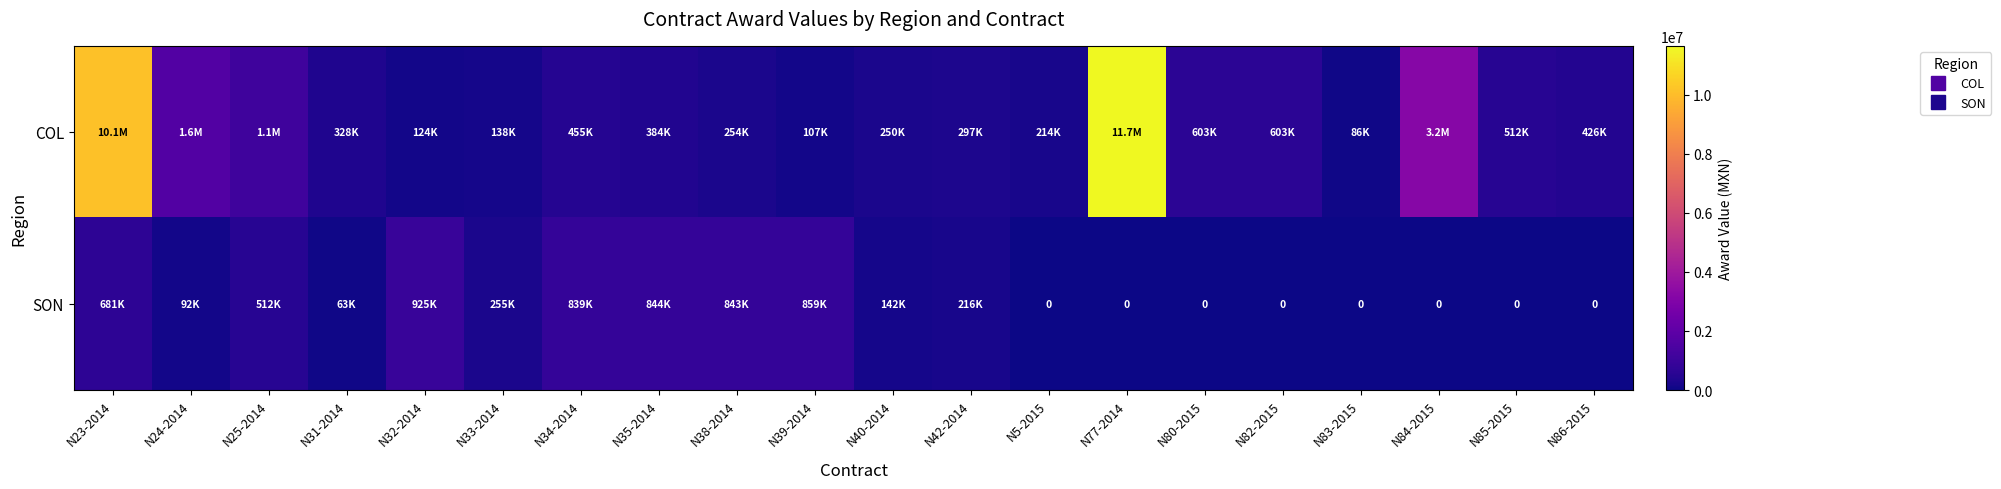

What is the sum of all COL values?

32503774.1